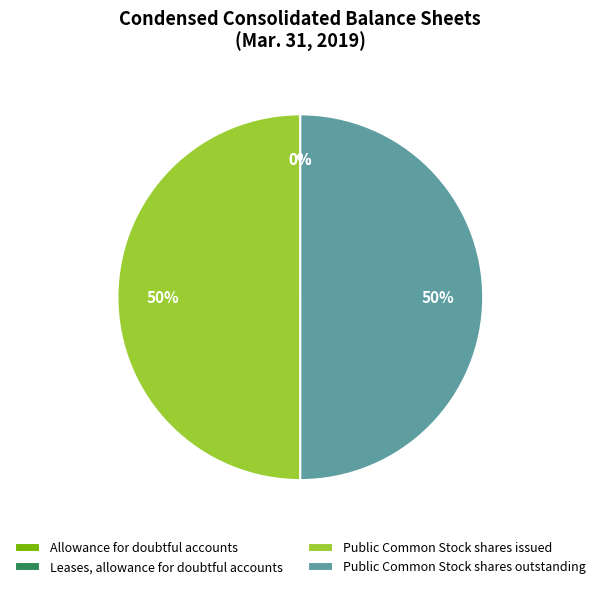

The Public Common Stock shares outstanding slice represents 40% of the pie. True or false?

False